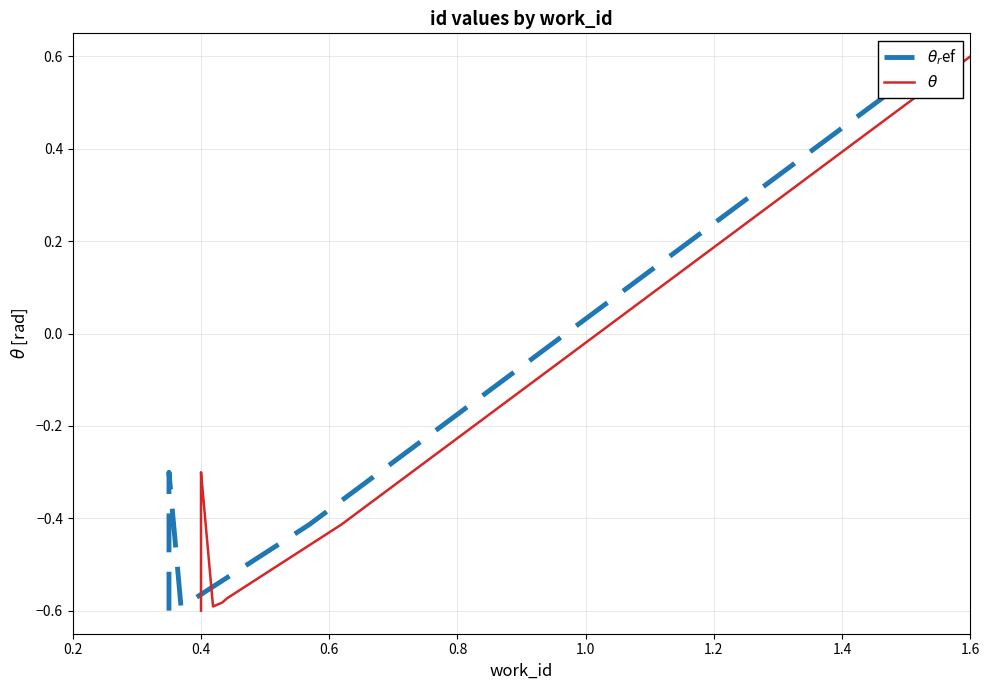

How many lines are shown in the chart?

2